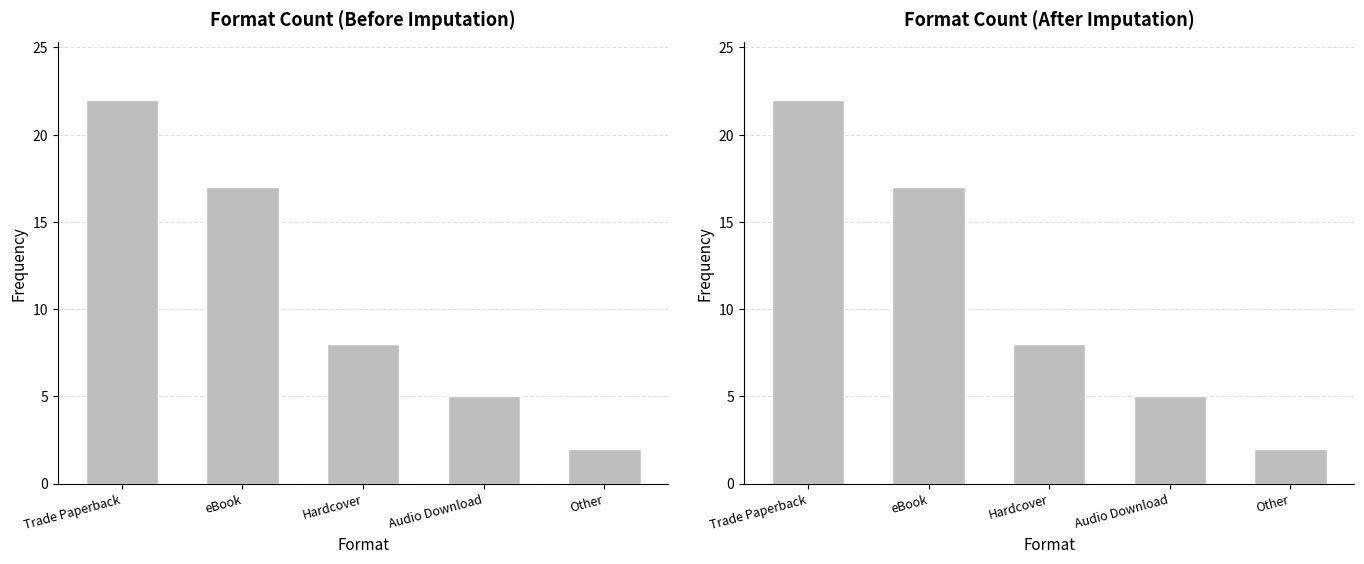

How many data points does each series have?

5